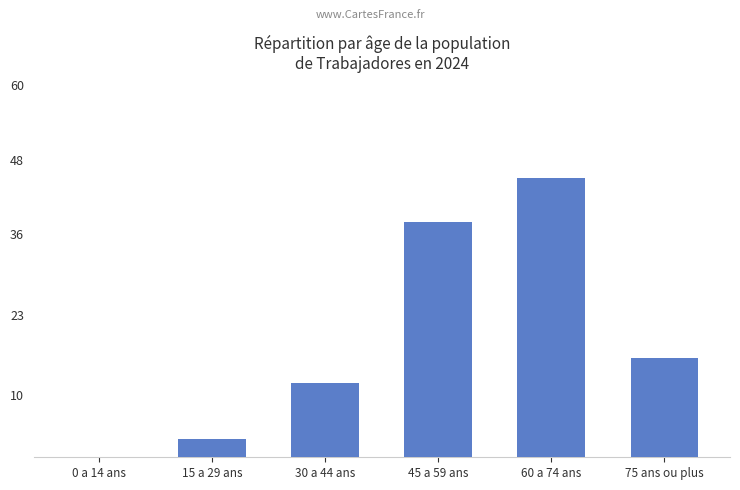

Reading left to right, transcribe all the data shown in this chart.

0	3	12	38	45	16